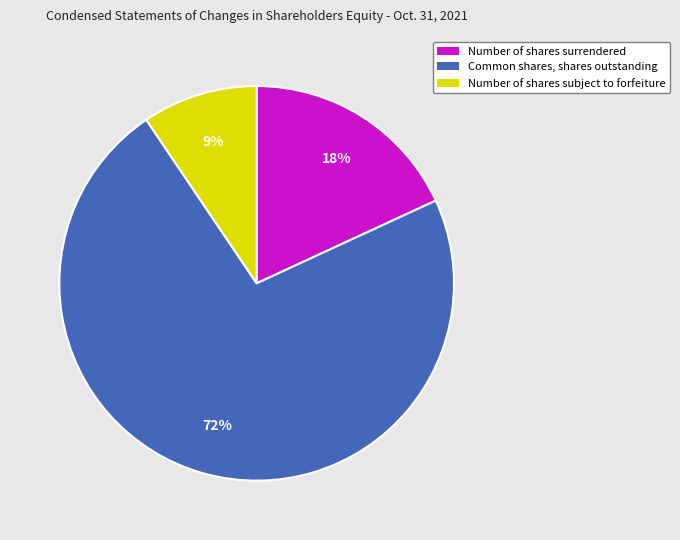

Is the sum of Number of shares surrendered and Common shares, shares outstanding greater than half?

Yes